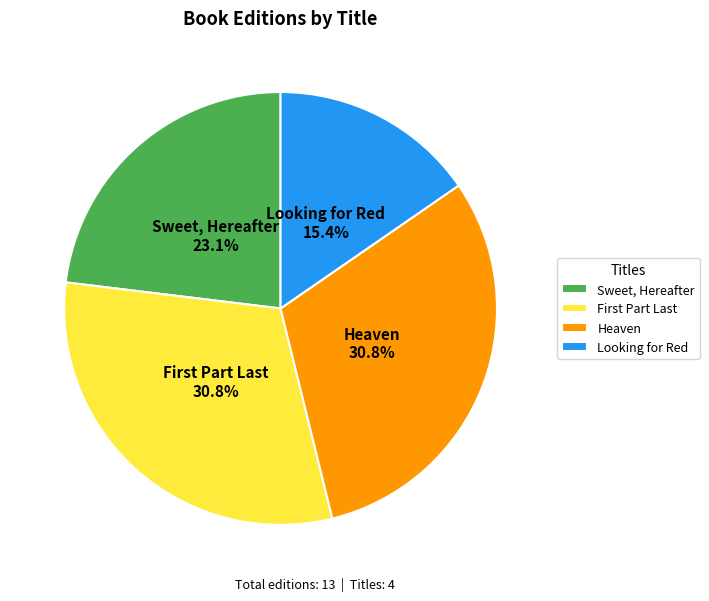

To the nearest percent, what is the average slice percentage?

25%